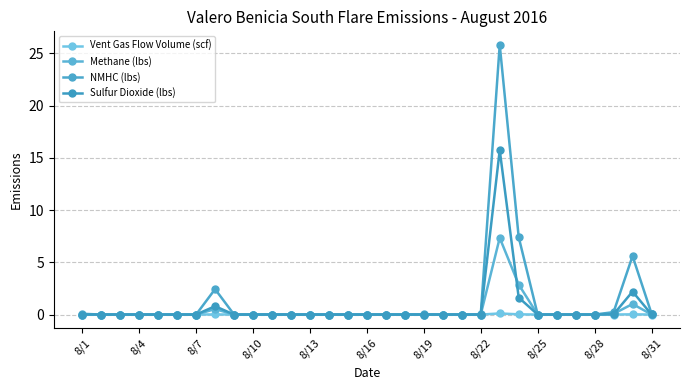

Count the number of data series in this chart.

4